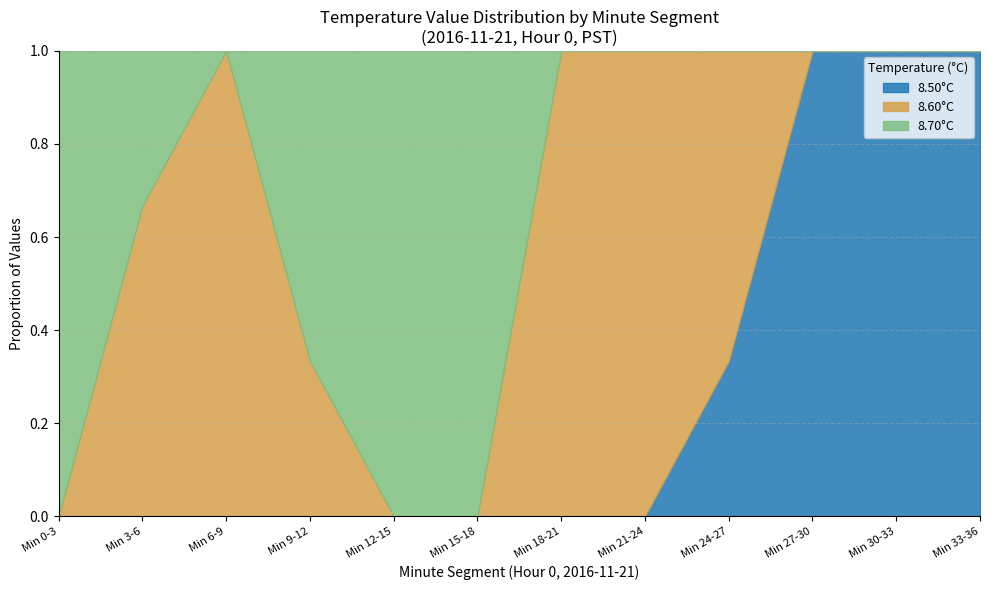

What is the total value across all series at Min 21-24?

1.0